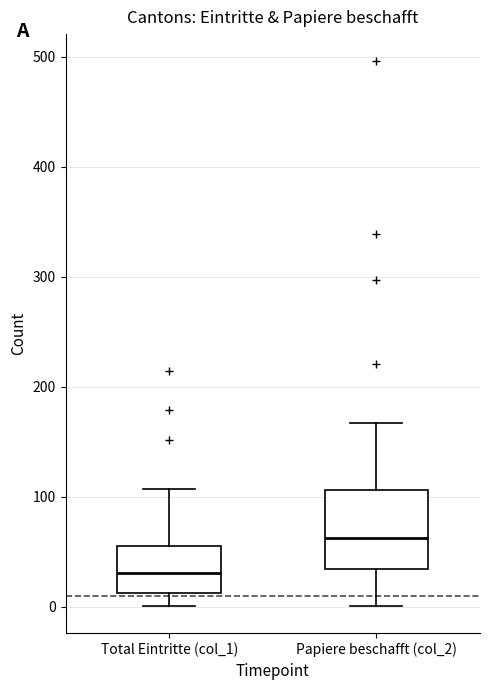

Where does the upper whisker of the box for Papiere beschafft (col_2) end on the y-axis? The values are not printed on the chart, so give them approximately, as read against the axis.

170